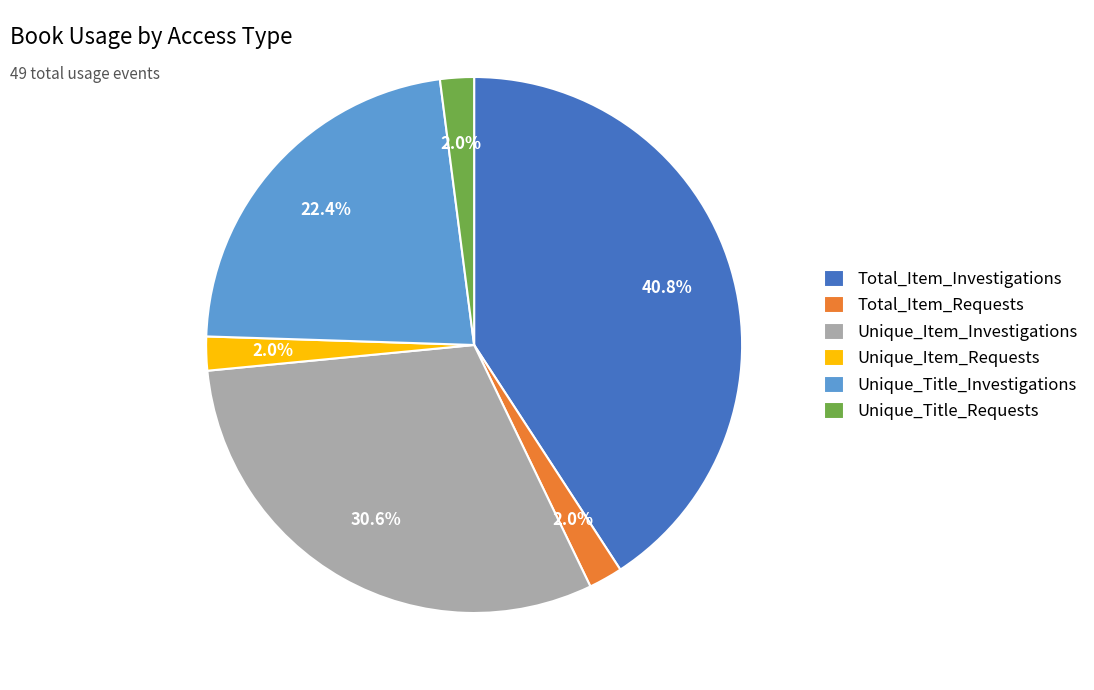

How many slices are in this pie chart?

6